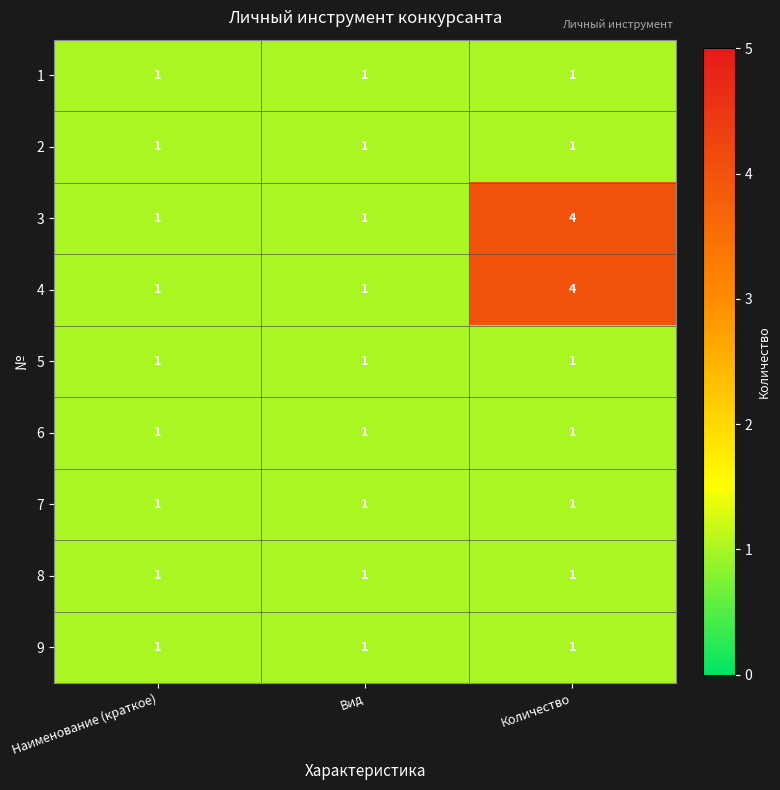

What is the total value across all series at Вид?

9